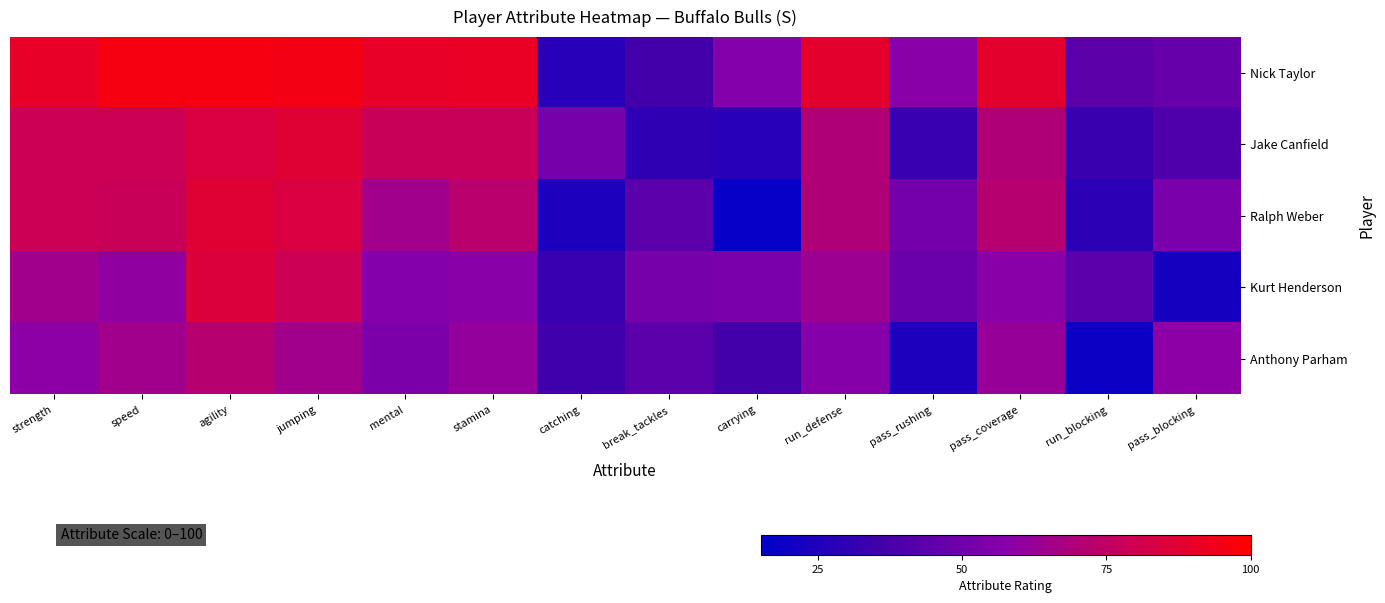

Which series has the largest total across all categories?

Nick Taylor